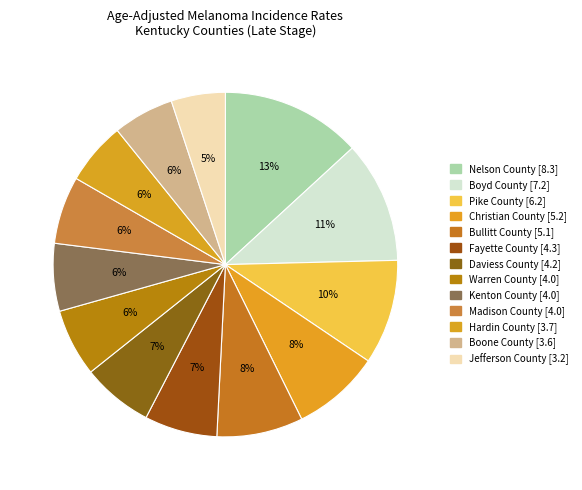

To the nearest percent, what is the combined percentage of Madison County [4.0] and Hardin County [3.7]?

12%